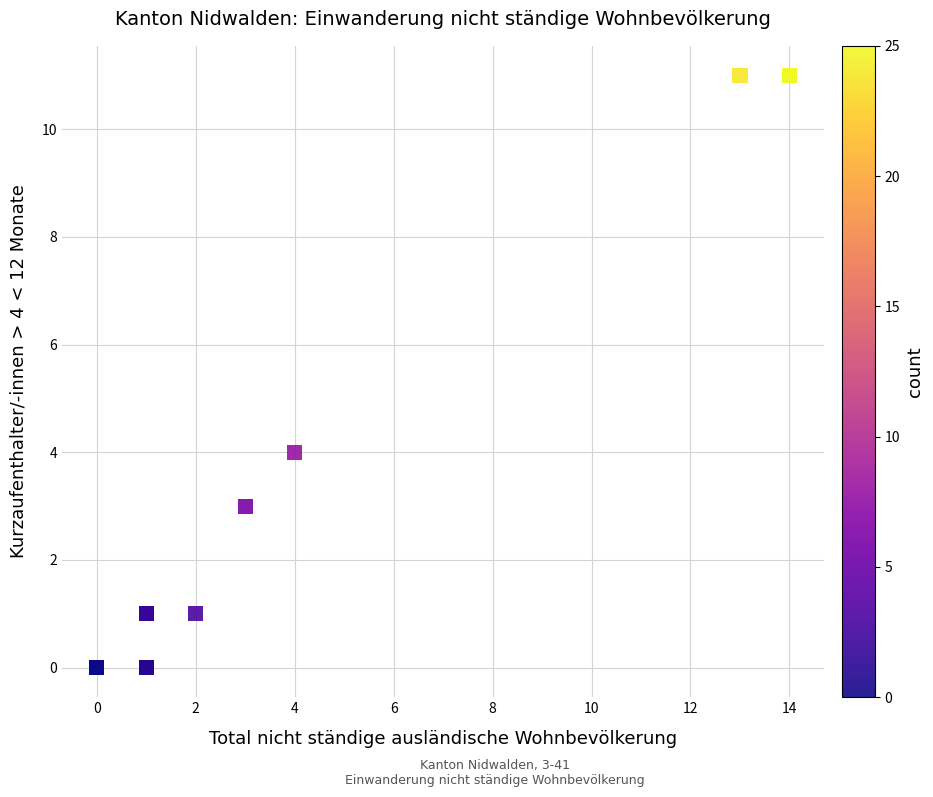

What Y value in the scatter plot is closest to 5?

4